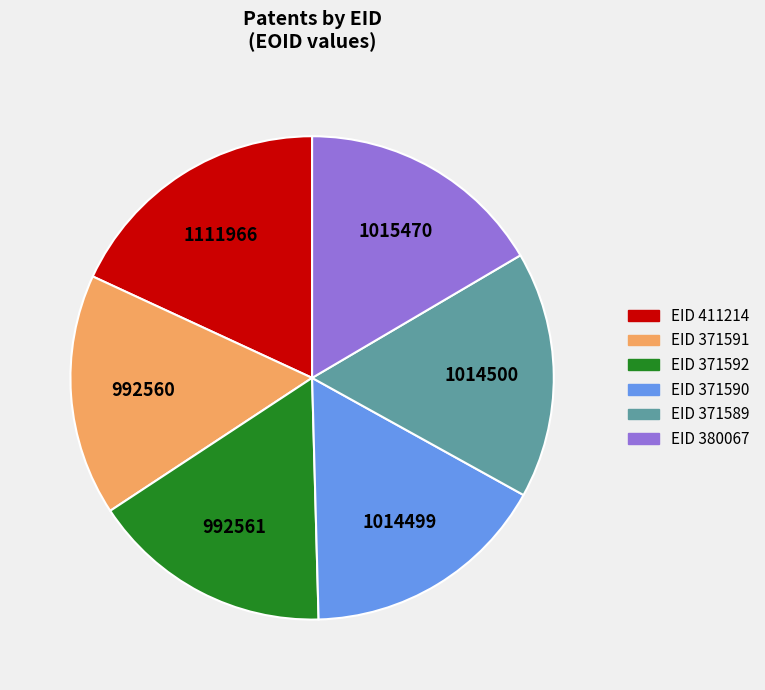

Is there any slice that represents more than half of the pie?

No